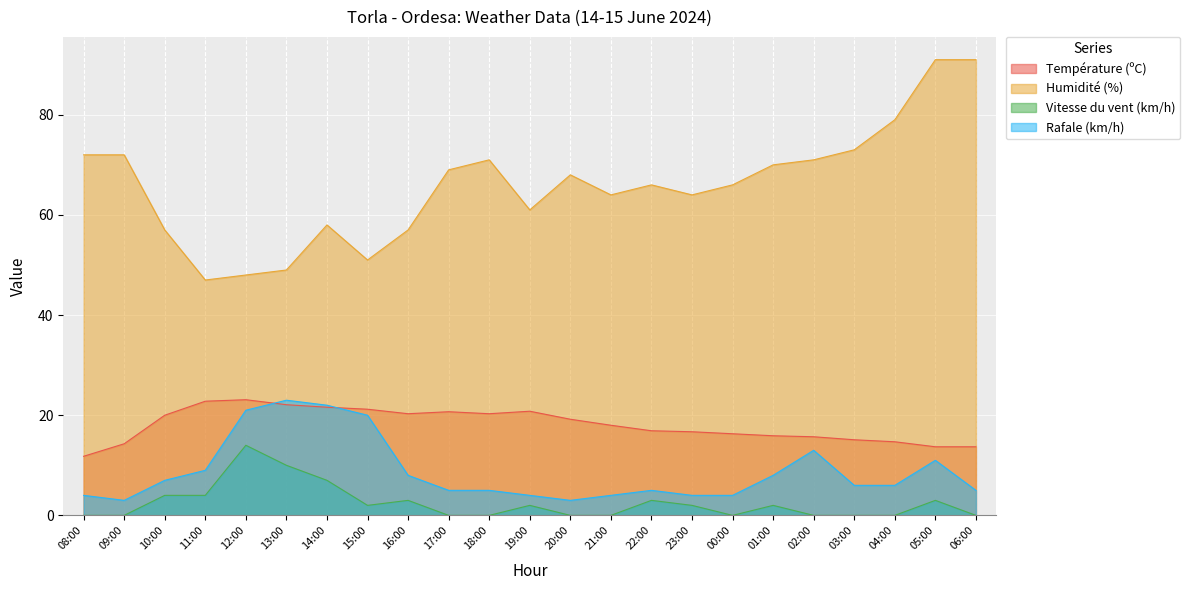

Where does the Humidité (%) series first go above 66?

08:00